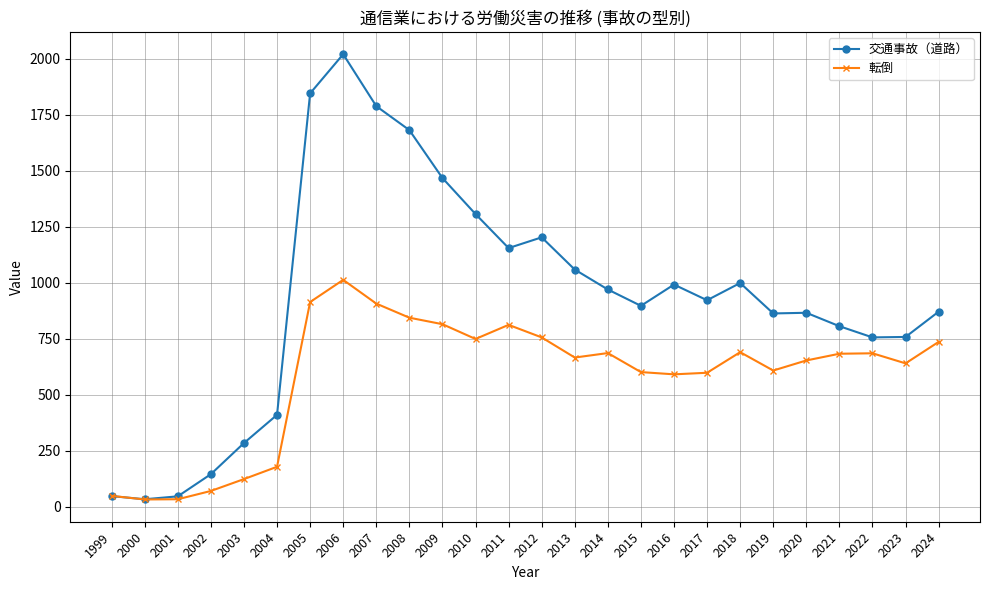

What is the sum of the 交通事故（道路） values at 2009 and 2001?

1514